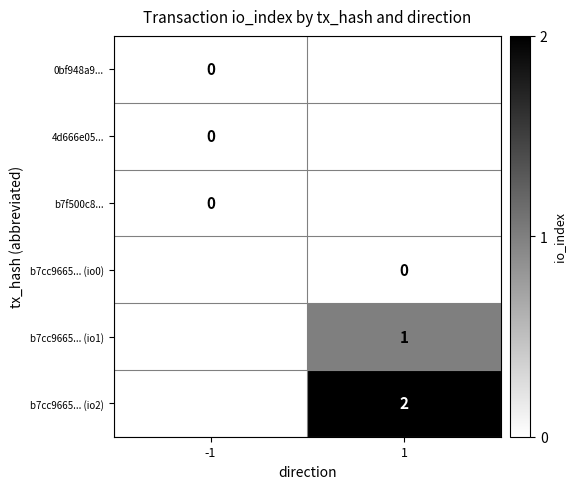

Is it true that b7cc9665... (io1) equals 2 at 1?

False